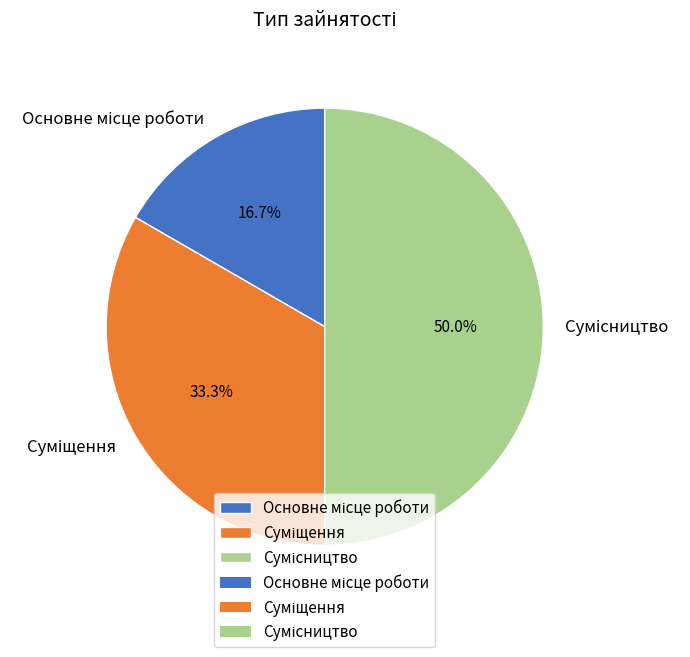

How many segments does this pie chart have?

3